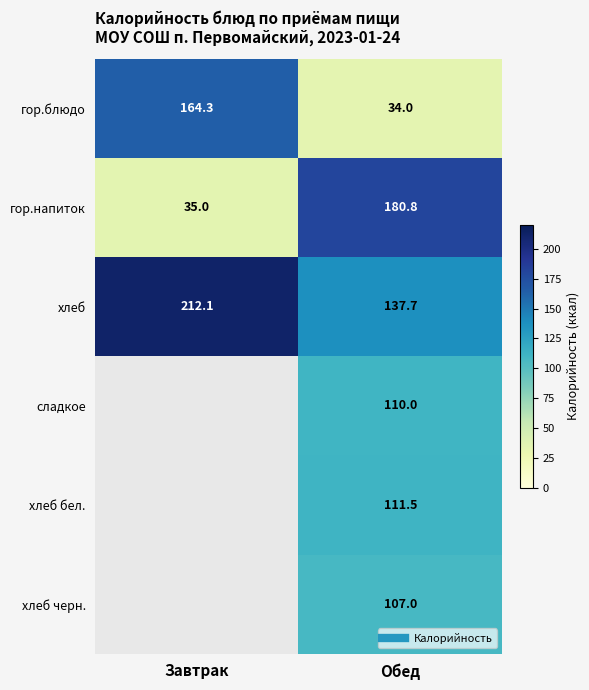

What is the average value of the хлеб series?

174.9